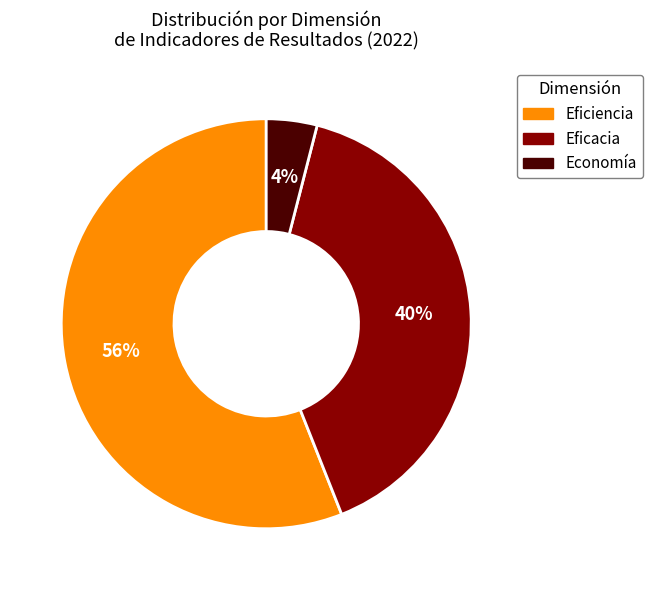

What is the smallest slice in the pie chart?

Economía